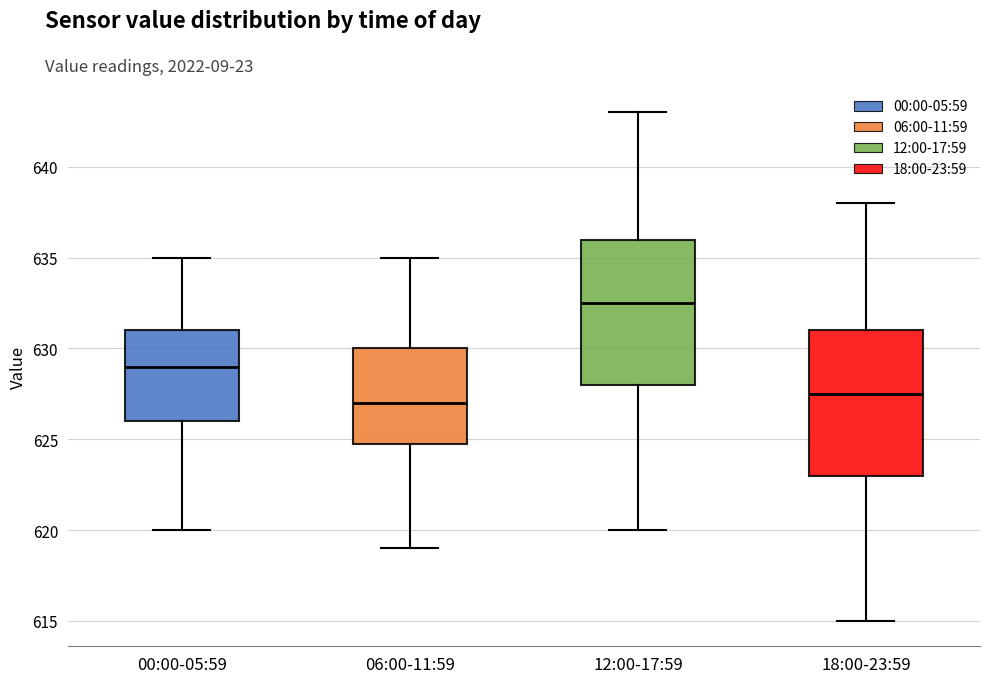

Reading left to right, read every box against the y-axis: the position of its median line, the range the box covers, and the ends of its whiskers. The values are not printed on the chart, so give them approximately, as read against the axis.

00:00-05:59: median 629.0, box 626.0 to 631.0, whiskers 620.0 to 635.0
06:00-11:59: median 627.0, box 625.0 to 630.0, whiskers 619.0 to 635.0
12:00-17:59: median 632.5, box 628.0 to 636.0, whiskers 620.0 to 643.0
18:00-23:59: median 627.5, box 623.0 to 631.0, whiskers 615.0 to 638.0